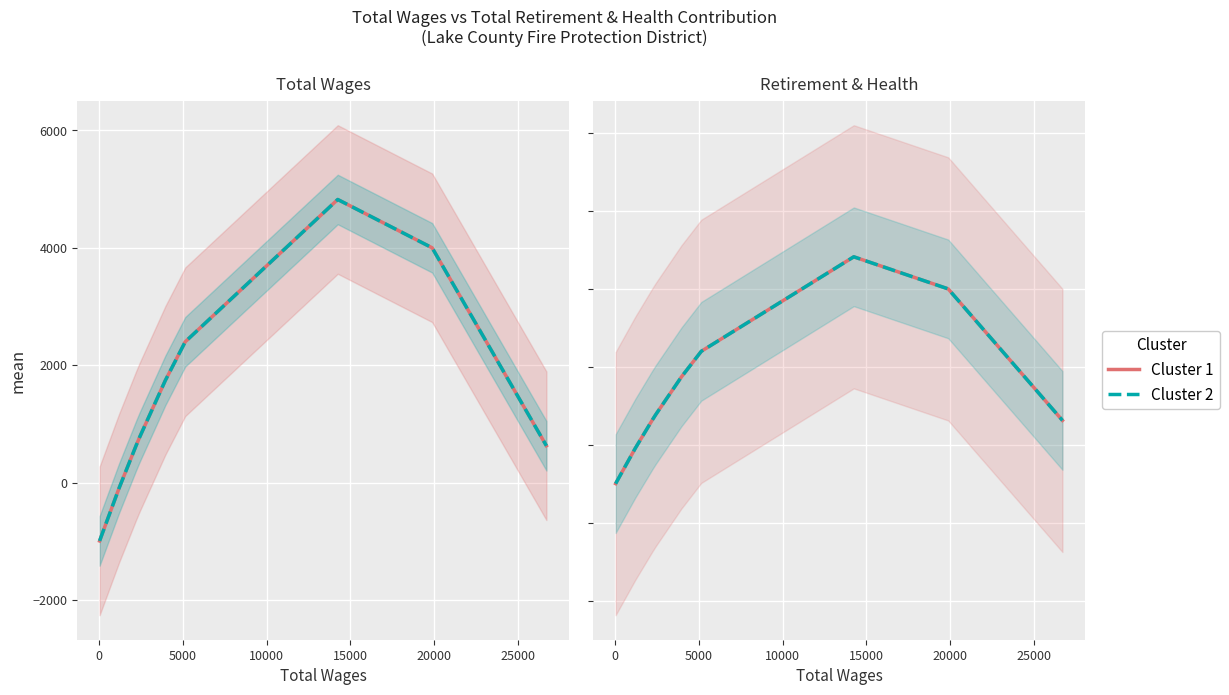

Rank the series by their maximum value, from lowest to highest.

Cluster 1, Cluster 2